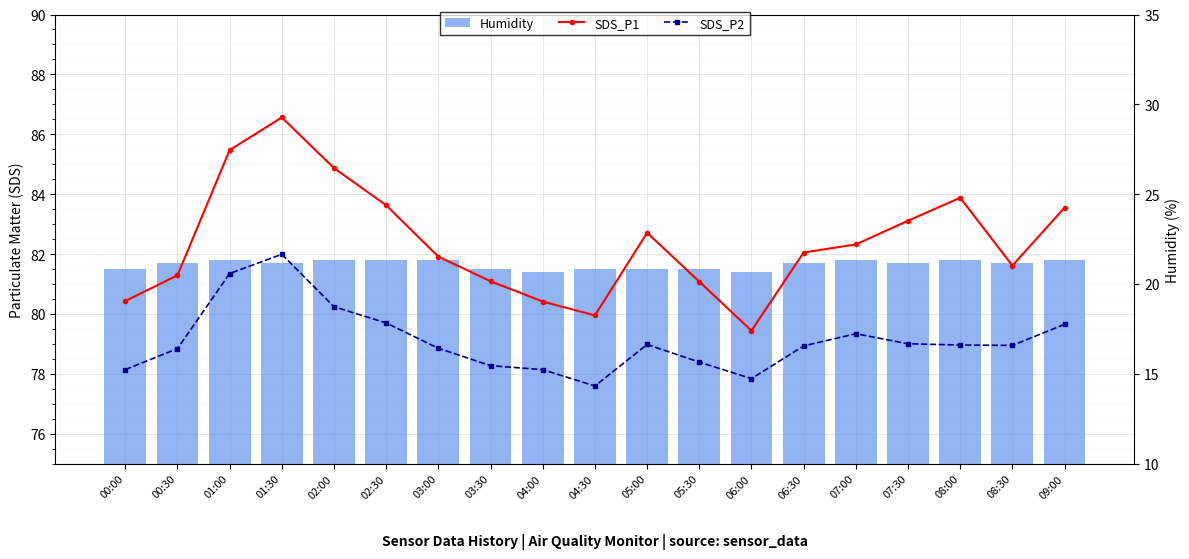

How many groups of bars are there?

19